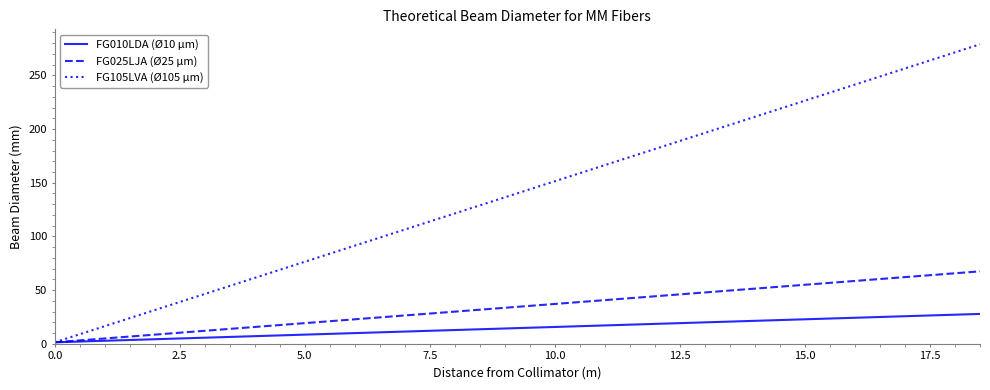

Rank the series by their average value, from highest to lowest.

FG105LVA (Ø105 µm), FG025LJA (Ø25 µm), FG010LDA (Ø10 µm)